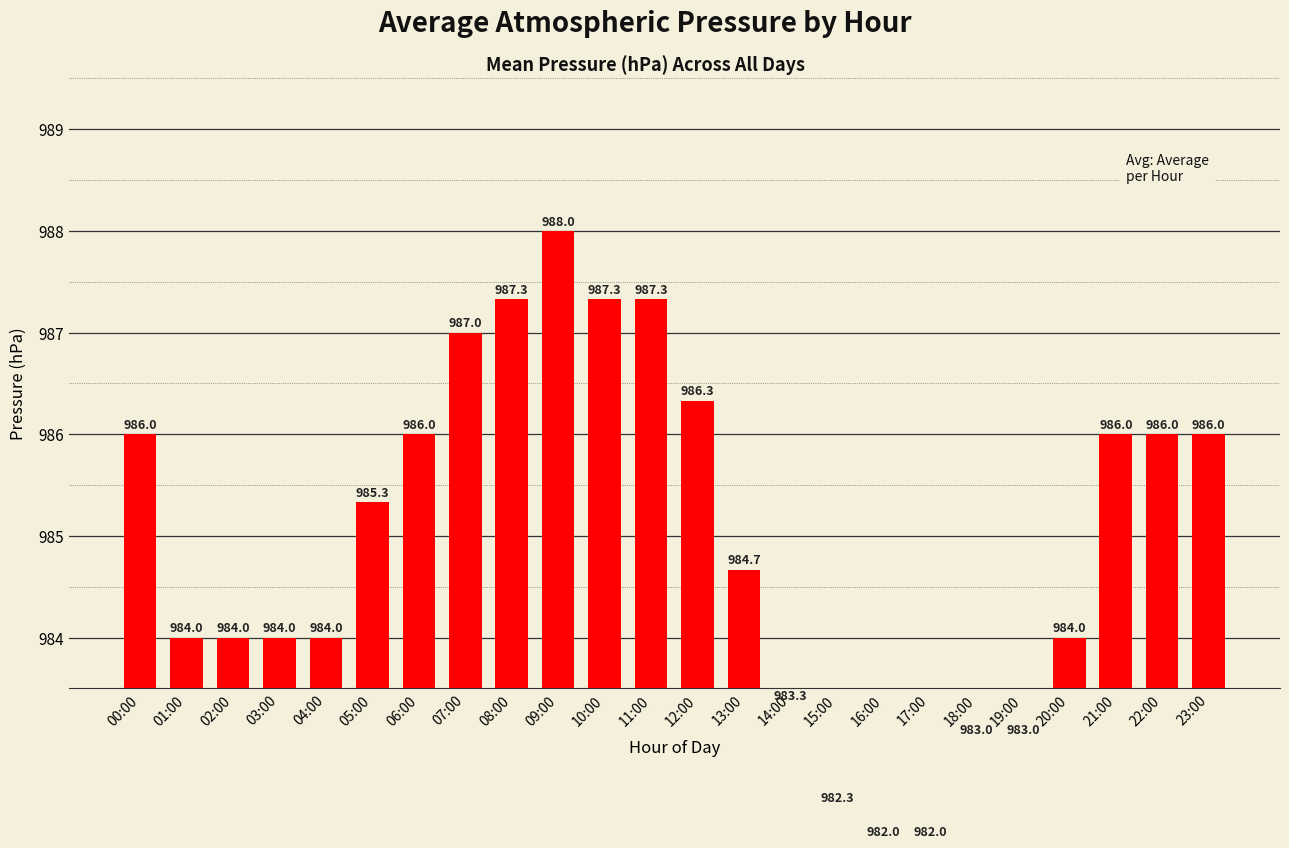

What is the maximum value shown in the chart?

988.0